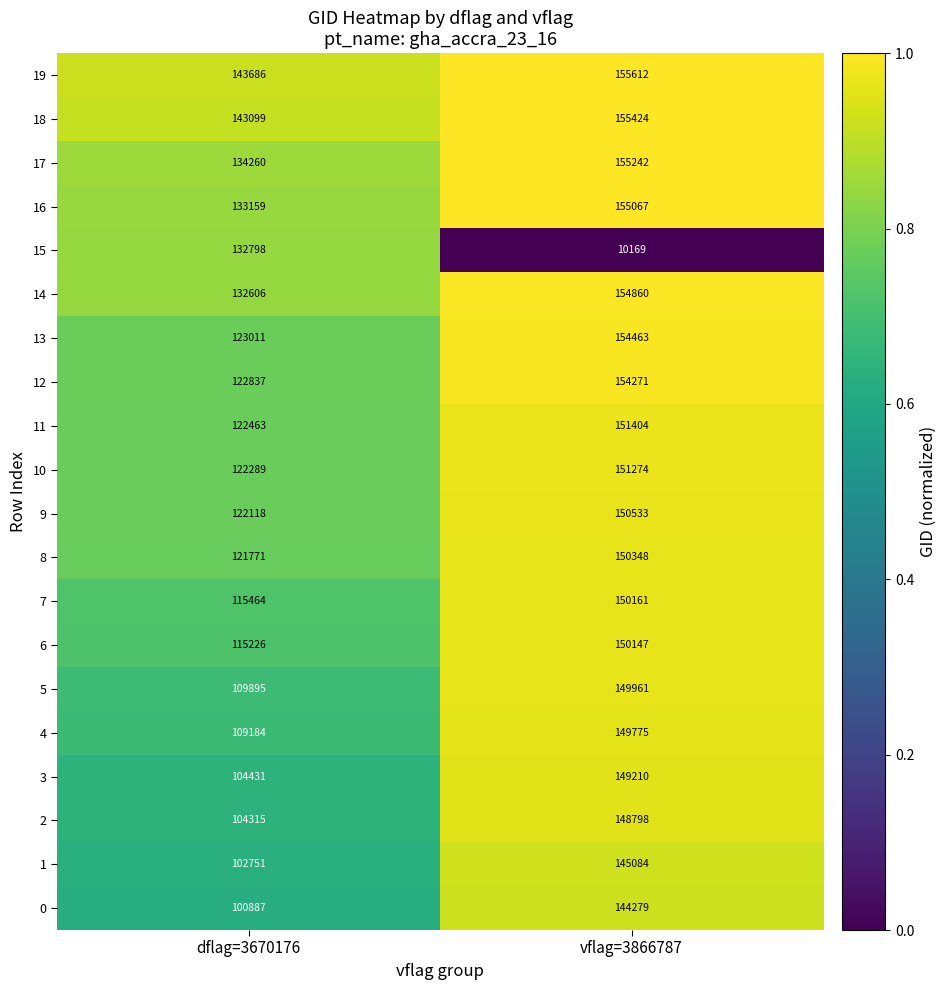

The value of 15 at dflag=3670176 is 132798. True or false?

True